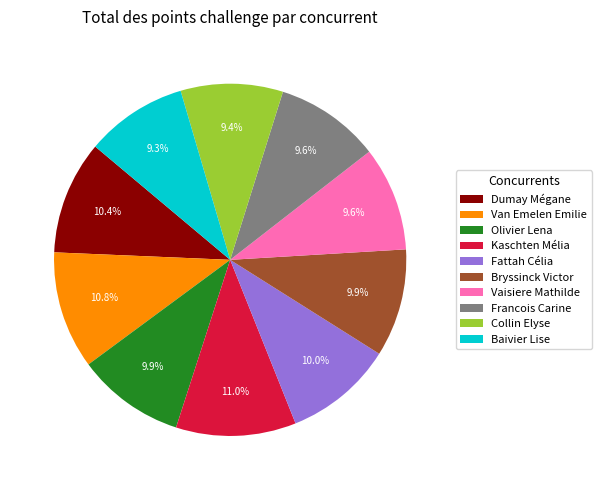

Is it true that Collin Elyse is 4% of the pie?

False